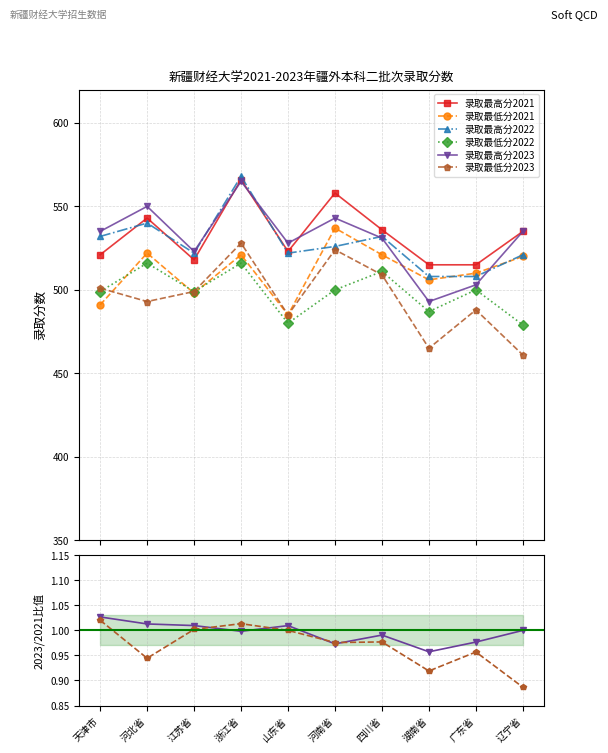

What is the value of the 录取最低分2023 point at the 3rd from the left?

499